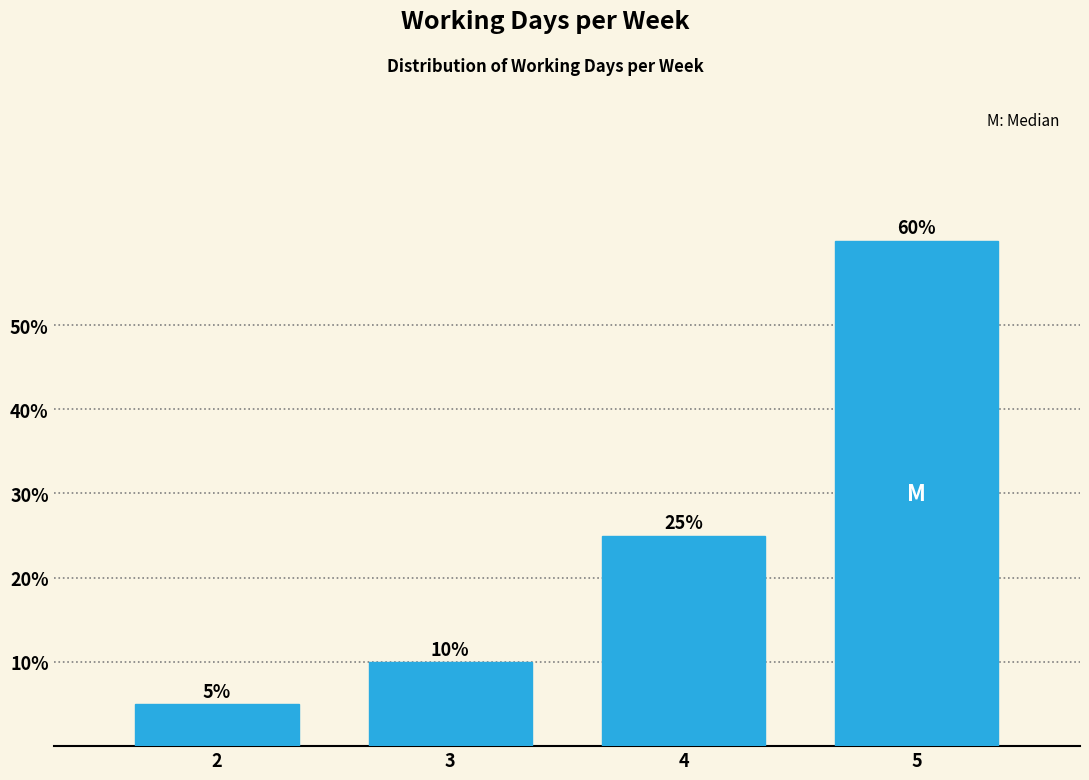

Reading right to left, extract all data points from this chart.

60	25	10	5